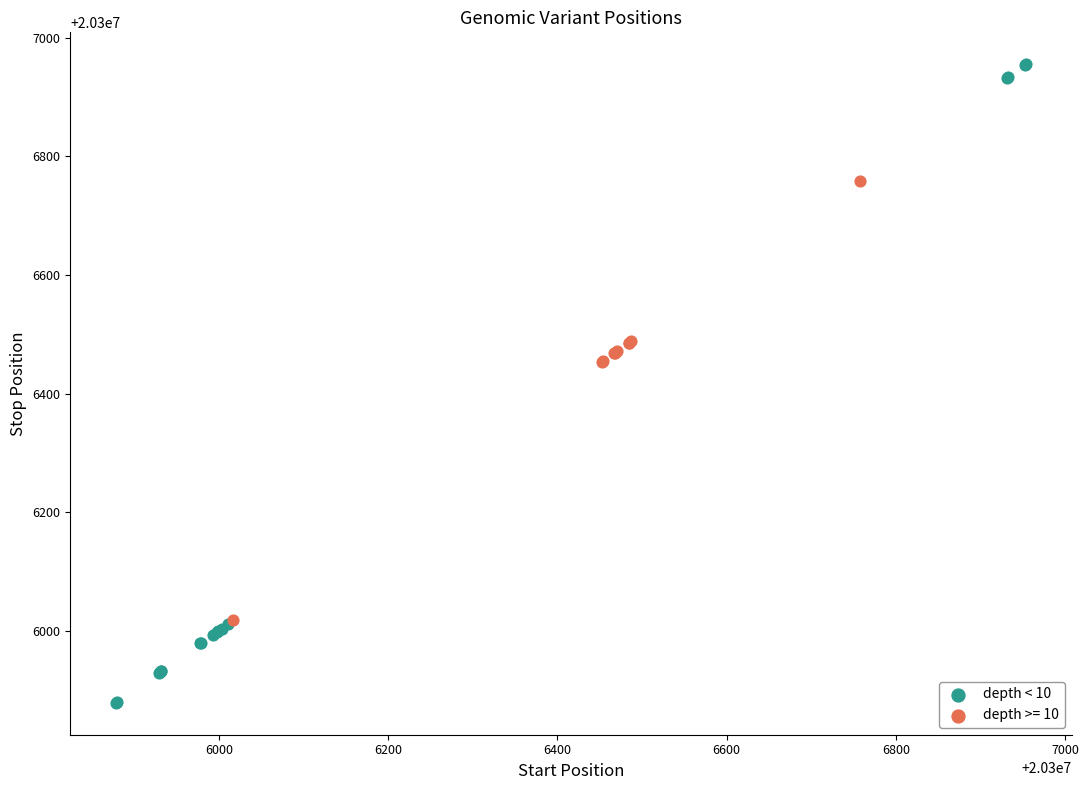

Which series contains the highest Y value?

depth < 10